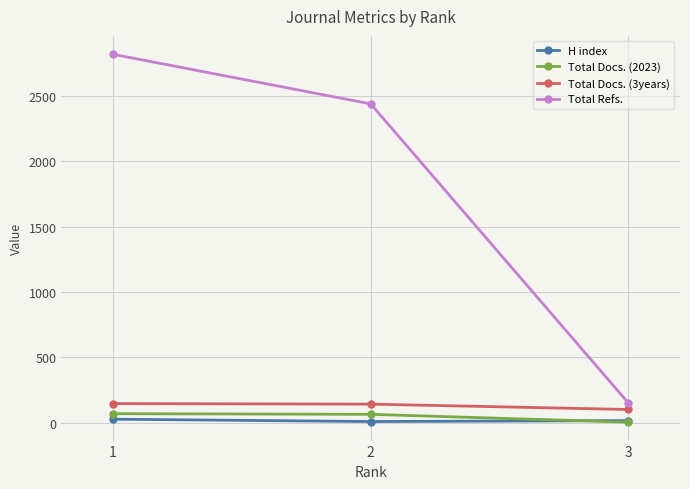

What is the sum of the Total Refs. values at 3 and 1?

2967